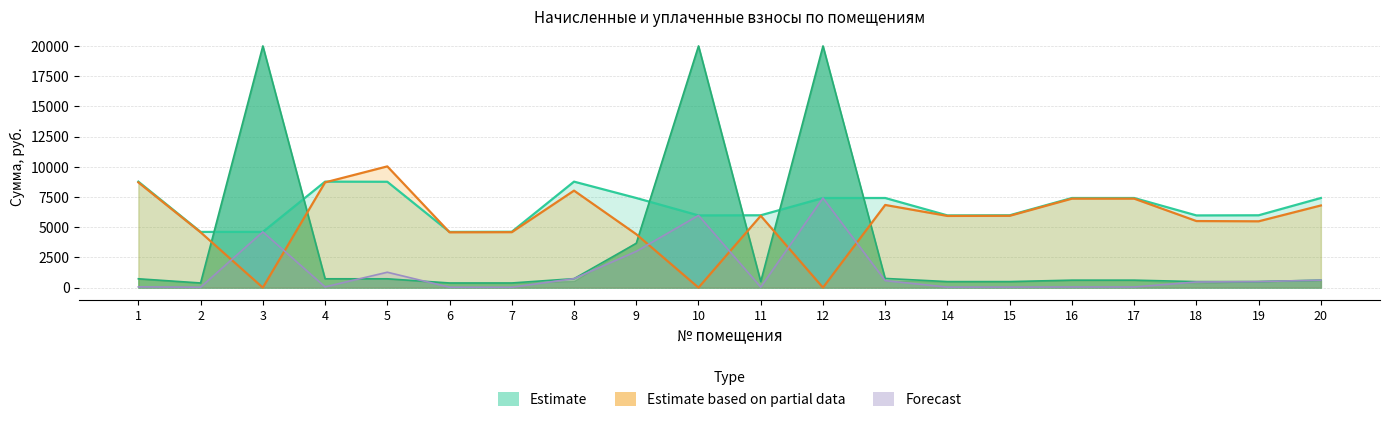

What is the difference between the highest and lowest values at 6?

4578.0